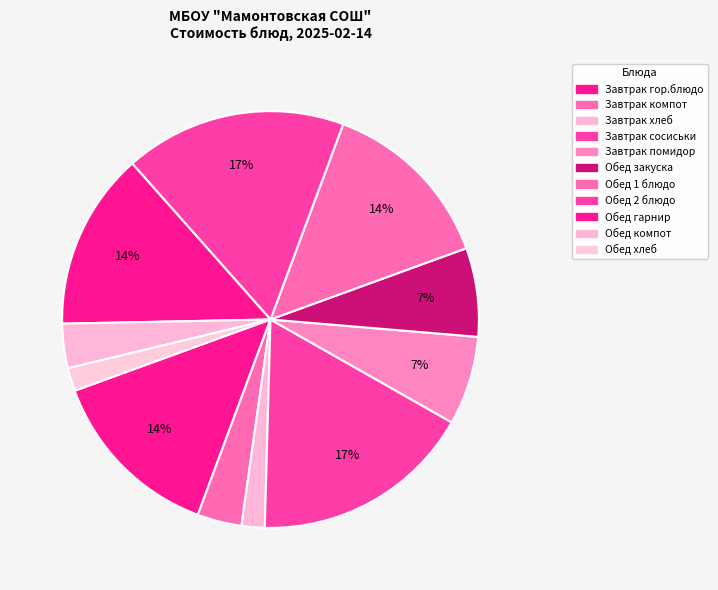

How many segments does this pie chart have?

11